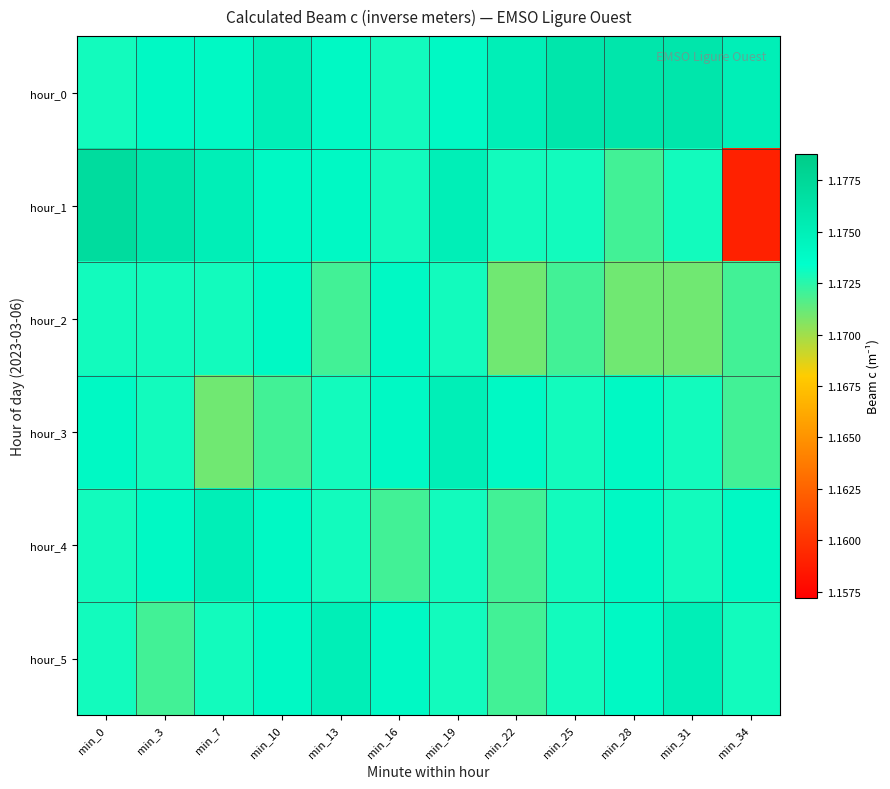

Which series has the largest total across all categories?

hour_0